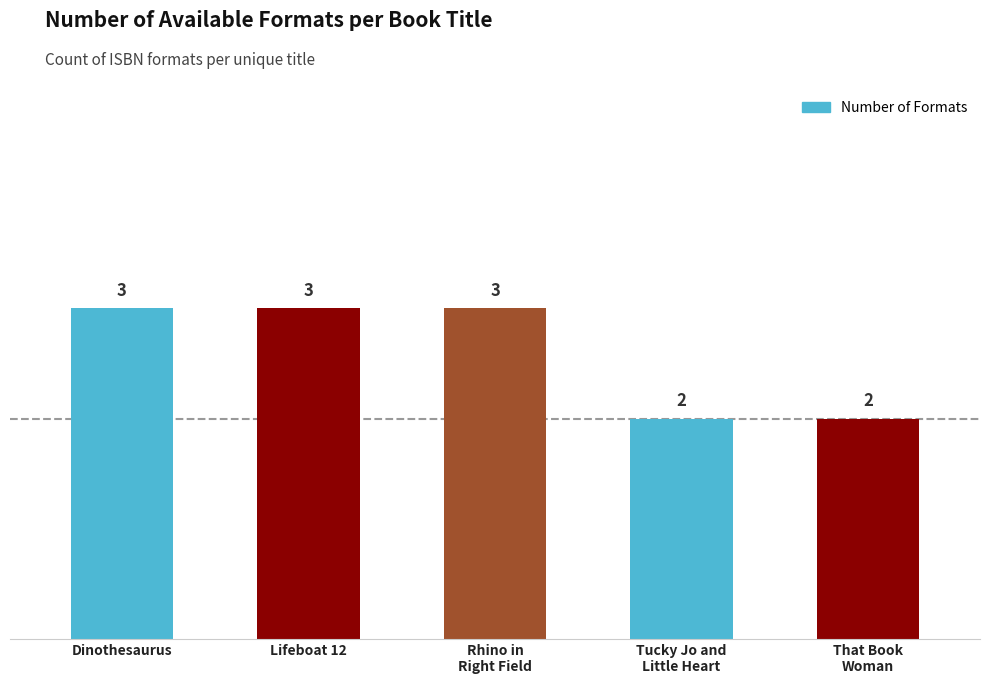

What is the change in value from Rhino in Right Field to That Book Woman?

-1